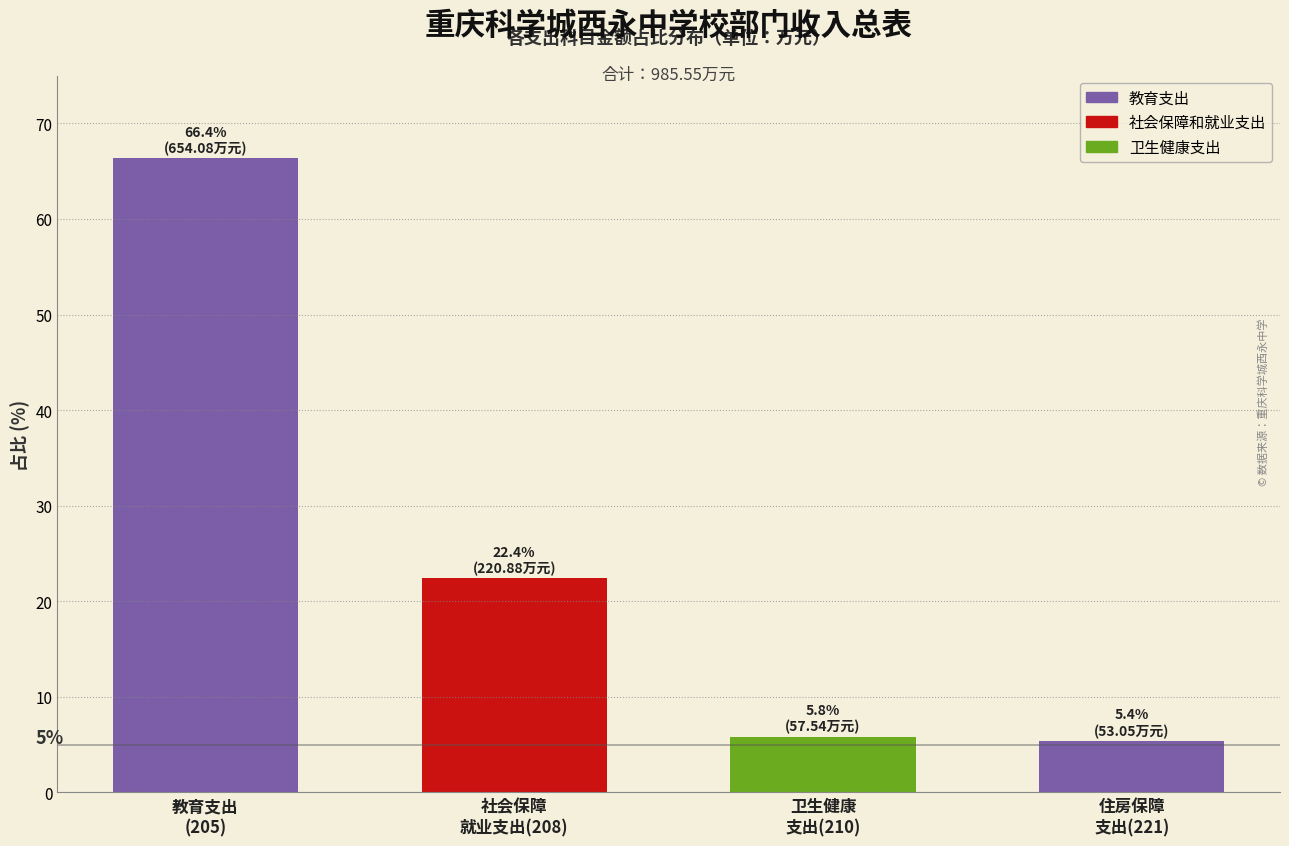

Reading left to right, extract all data points from this chart.

66.4	22.4	5.8	5.4